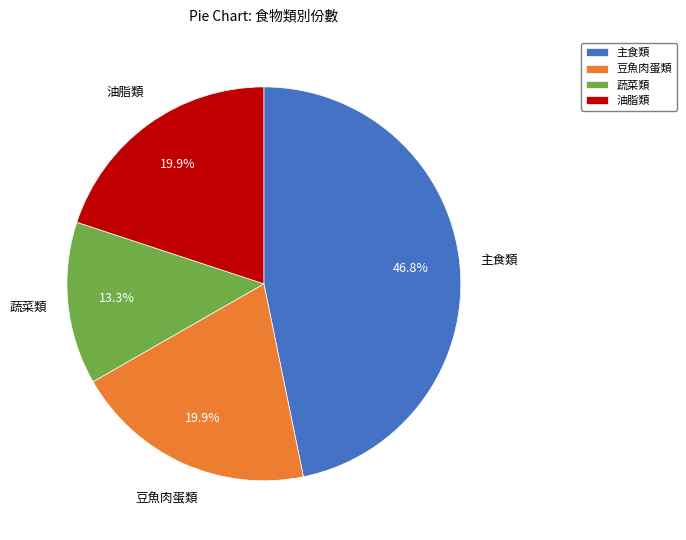

What percentage is the 蔬菜類 slice, to the nearest percent?

13%